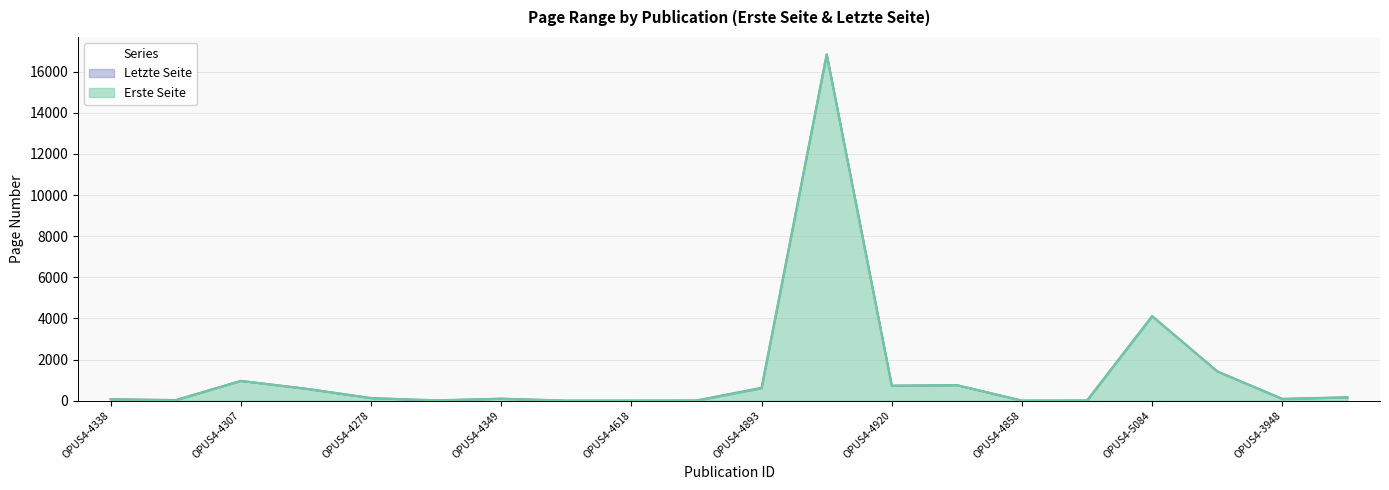

After their last crossing, which series has the higher values: Letzte Seite or Erste Seite?

Letzte Seite